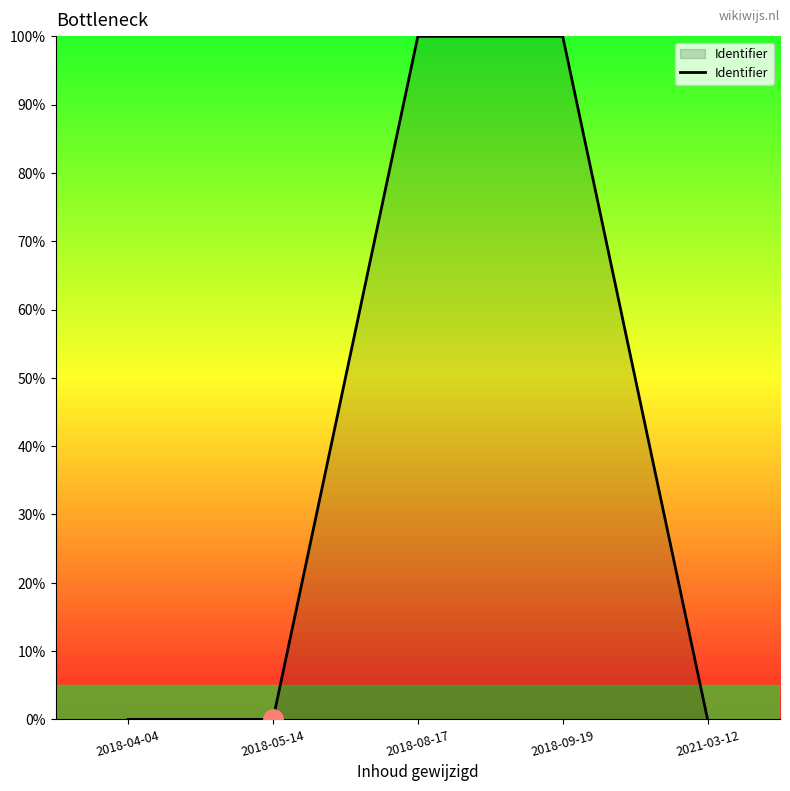

How many lines are shown in the chart?

1